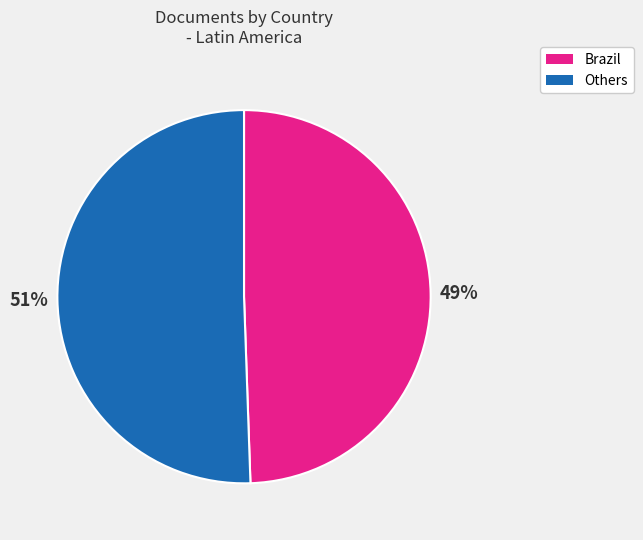

To the nearest percent, what is the average slice percentage?

50%